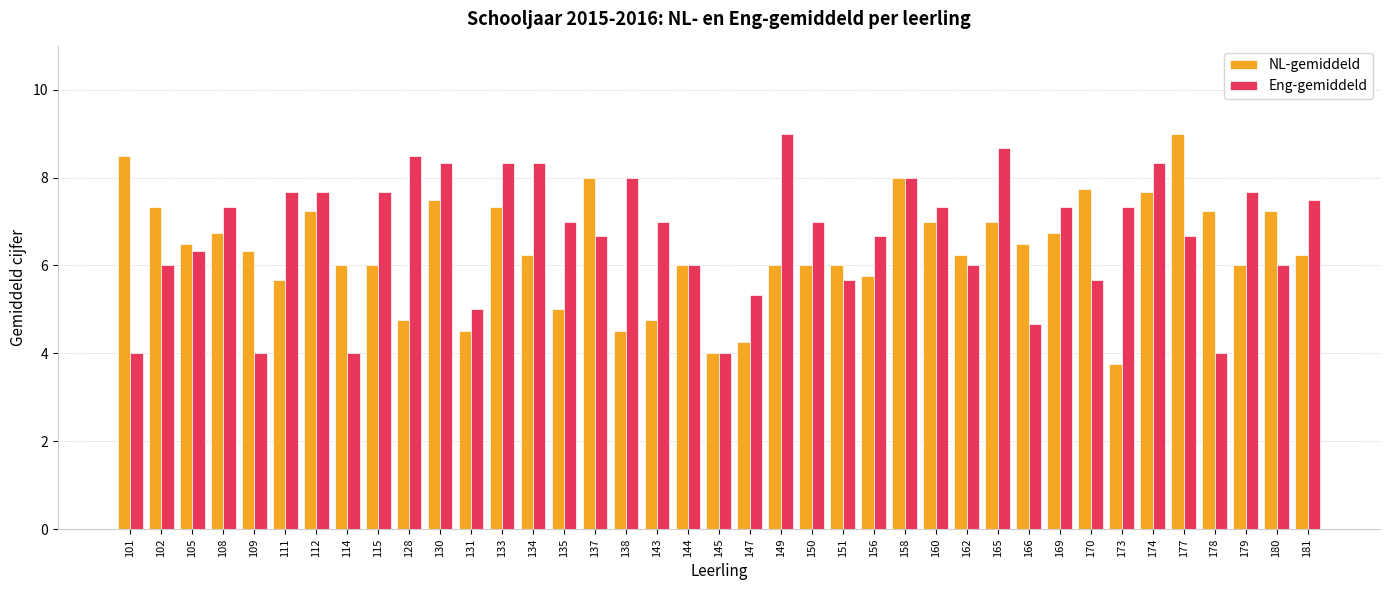

What are all the series names shown in the legend?

NL-gemiddeld, Eng-gemiddeld